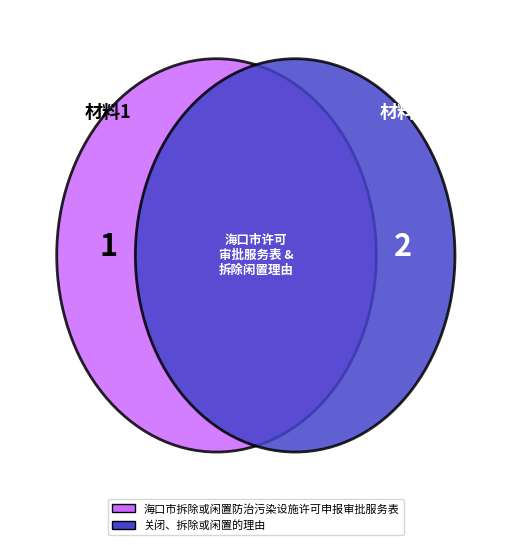

What percentage is the 关闭、拆除或闲置的理由 slice, to the nearest percent?

67%